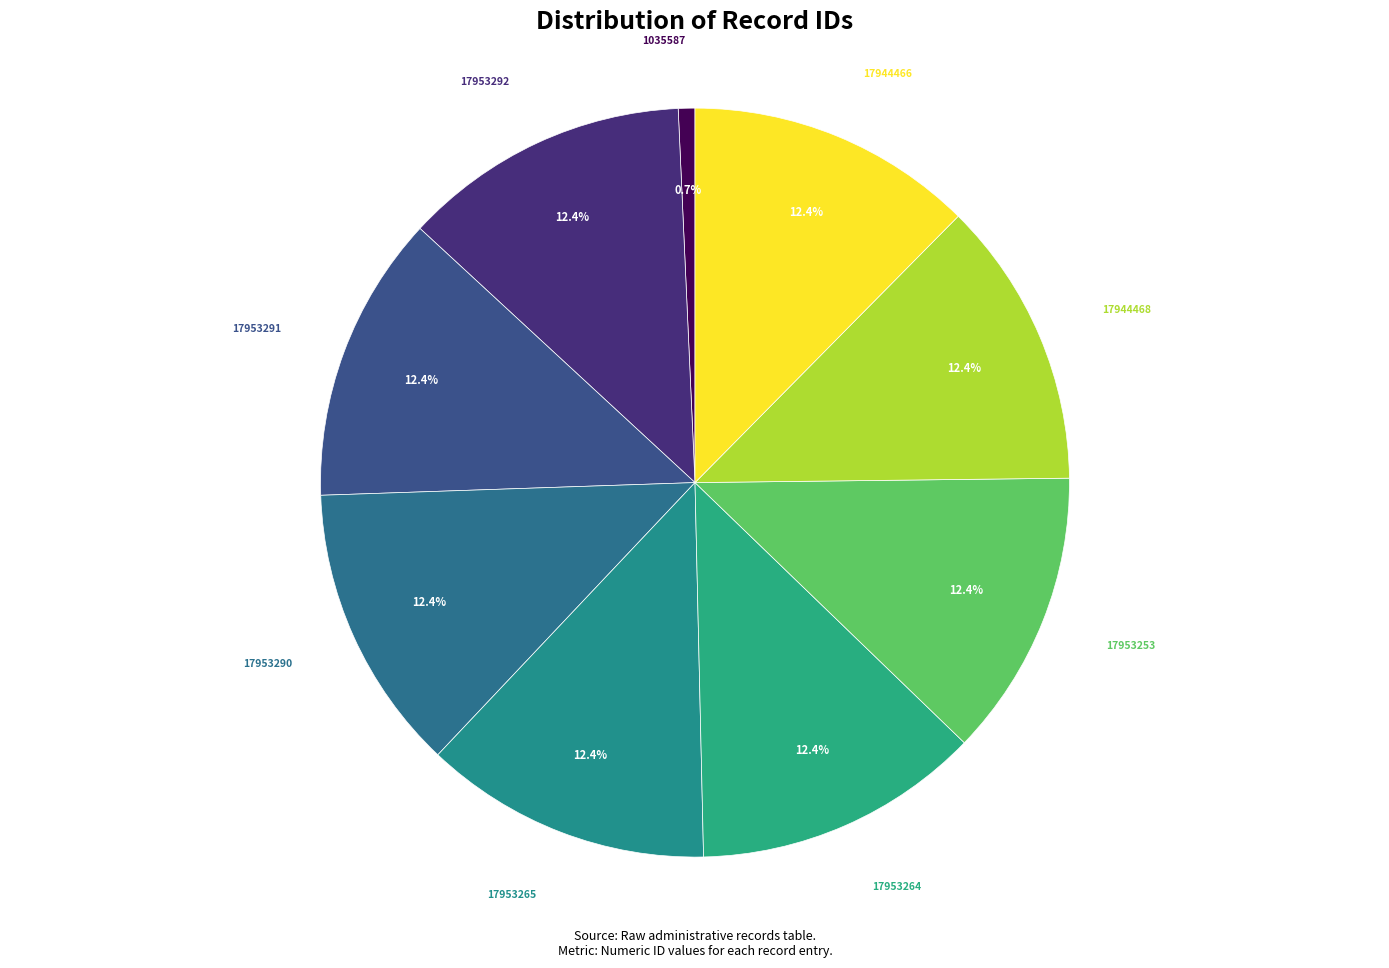

To the nearest percent, what portion does 17953290 represent?

12%